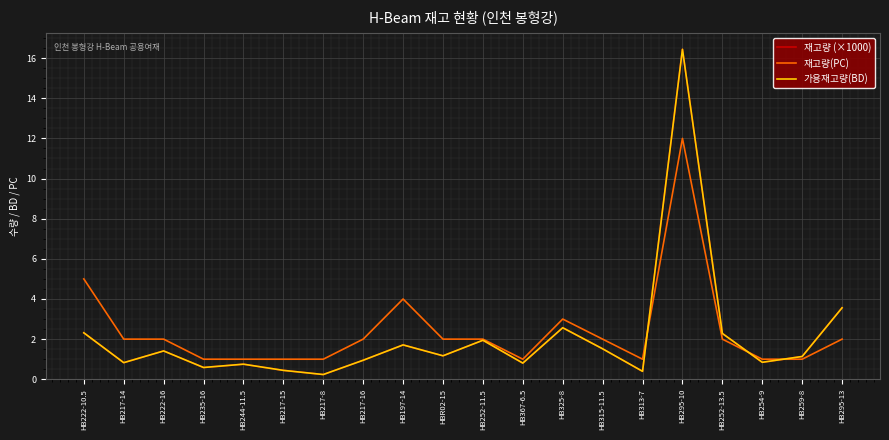

True or false: 재고량(PC) and 재고량 (×1000) cross at least once.

True